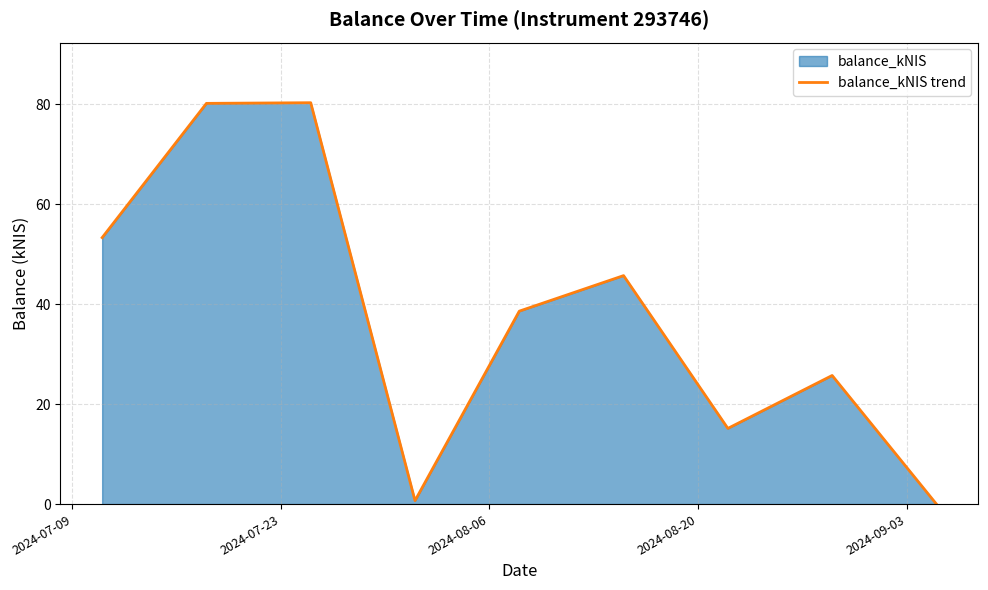

What is the maximum value shown in the chart?

80.3